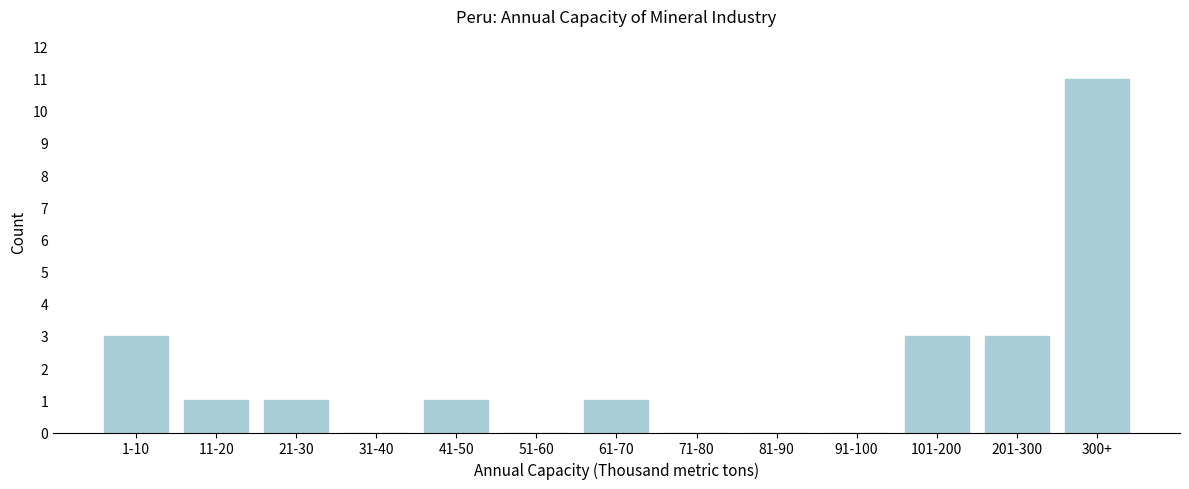

Reading left to right, what are all the values shown in this chart?

1-10=3	11-20=1	21-30=1	31-40=0	41-50=1	51-60=0	61-70=1	71-80=0	81-90=0	91-100=0	101-200=3	201-300=3	300+=11